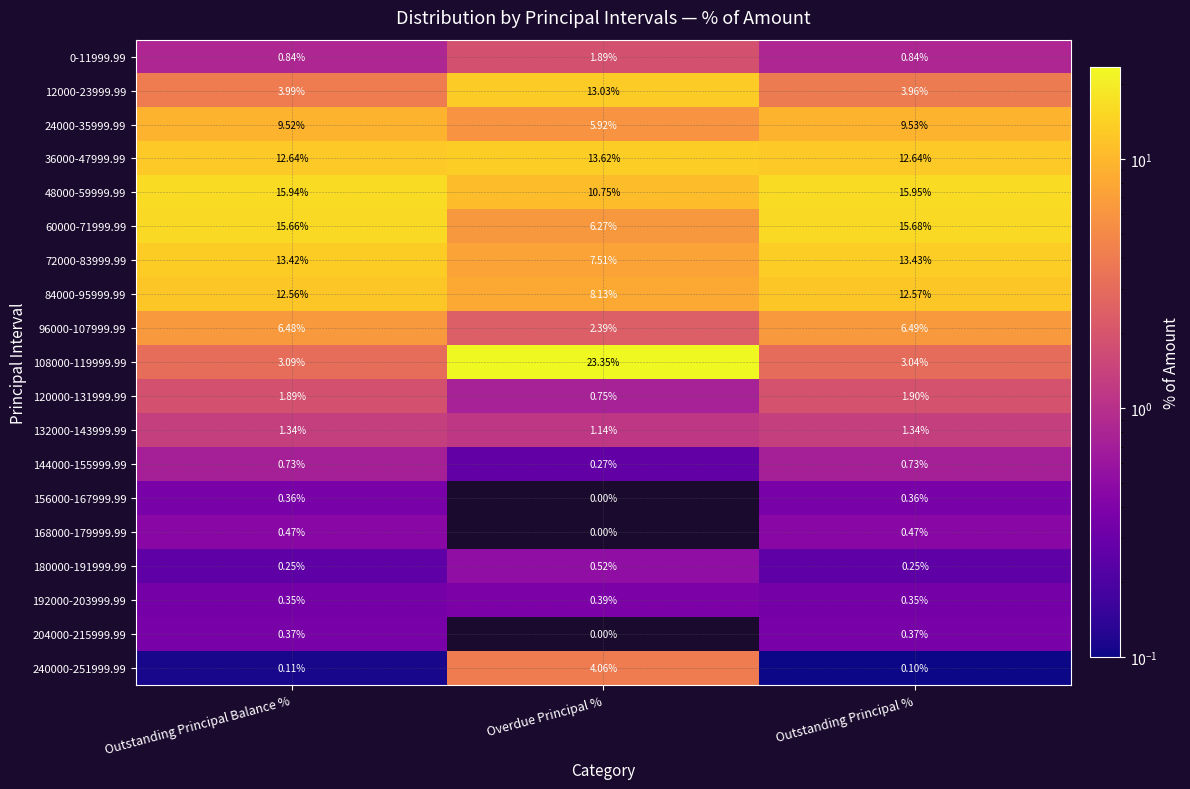

Which category has the lowest value across all series?

Overdue Principal %